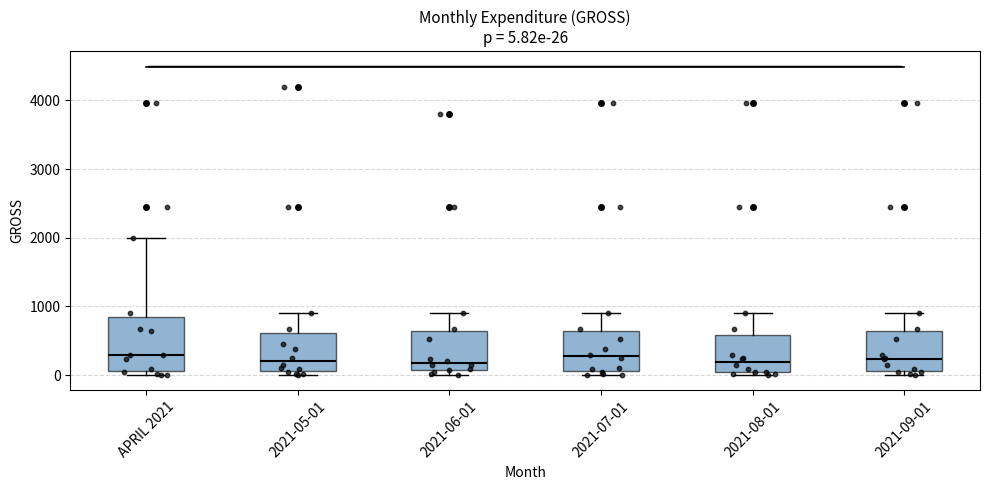

Comparing the boxes themselves (not the whiskers), which one is the tallest?

APRIL 2021